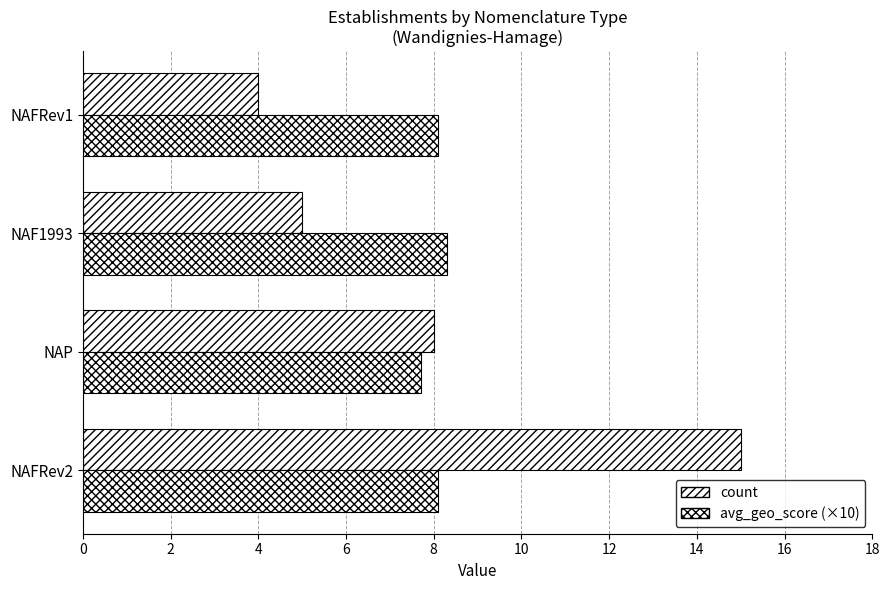

Count the number of categories in the chart.

4